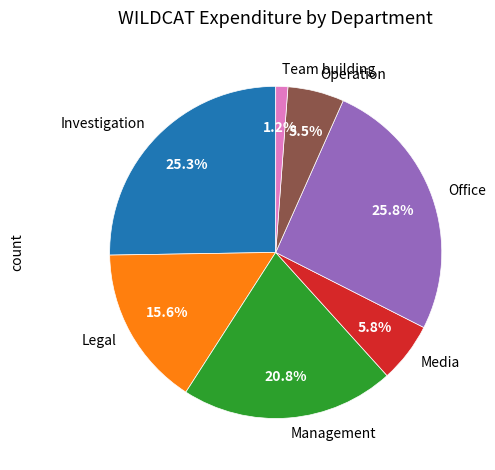

Which slice is the smallest?

Team building